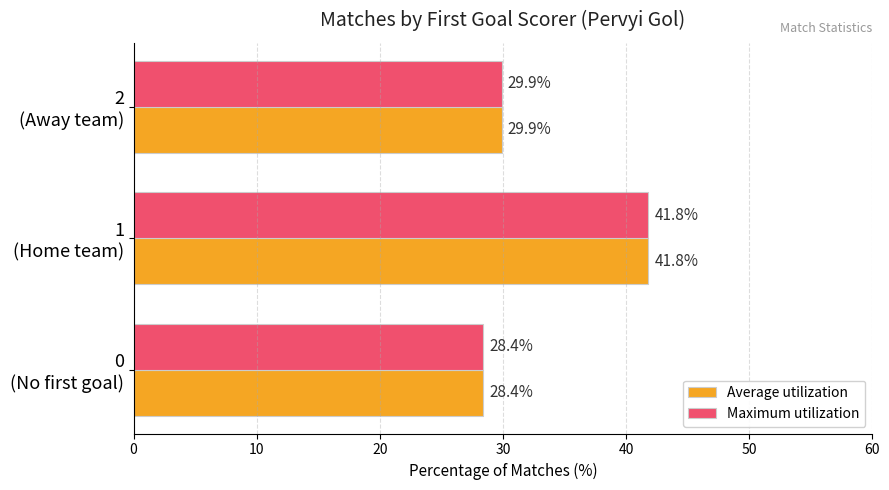

What is the minimum value for Average utilization?

28.4